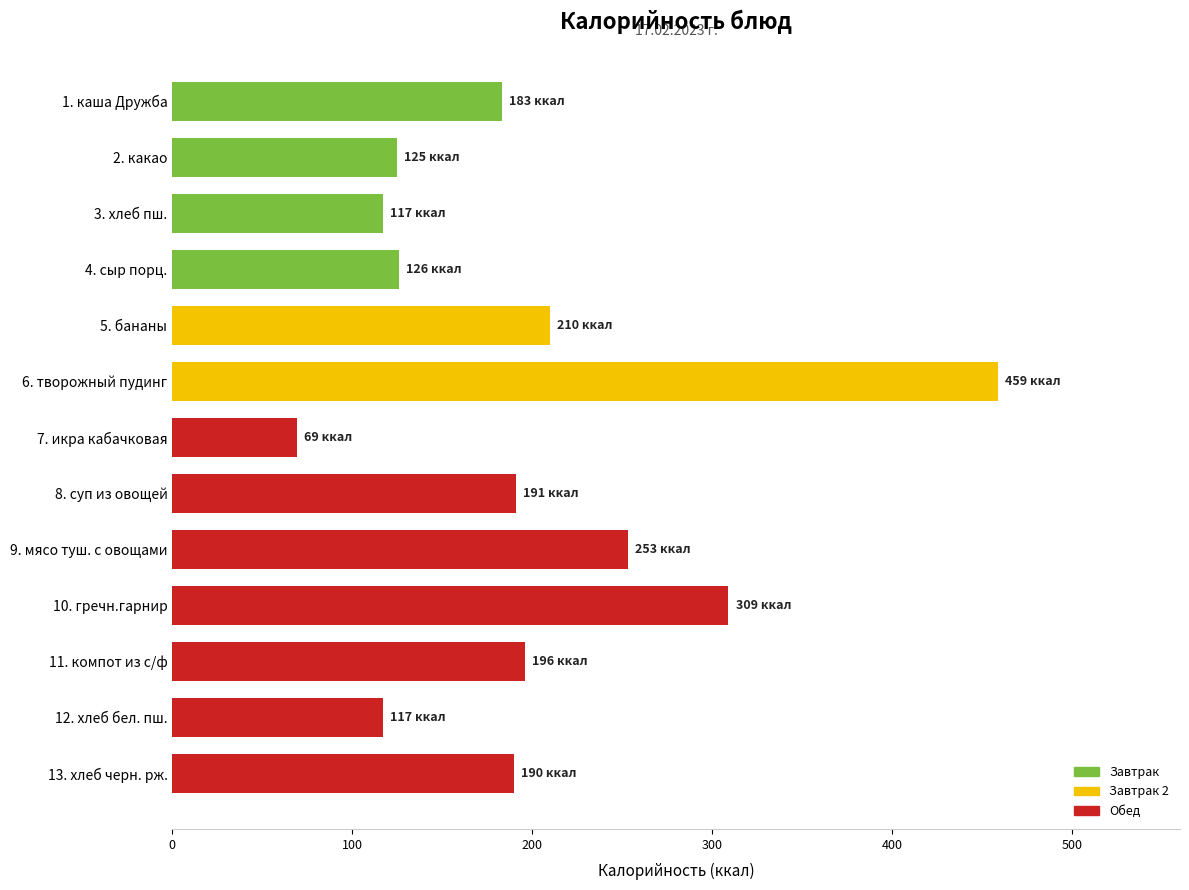

What is the change in value from 6. творожный пудинг to 2. какао?

-334